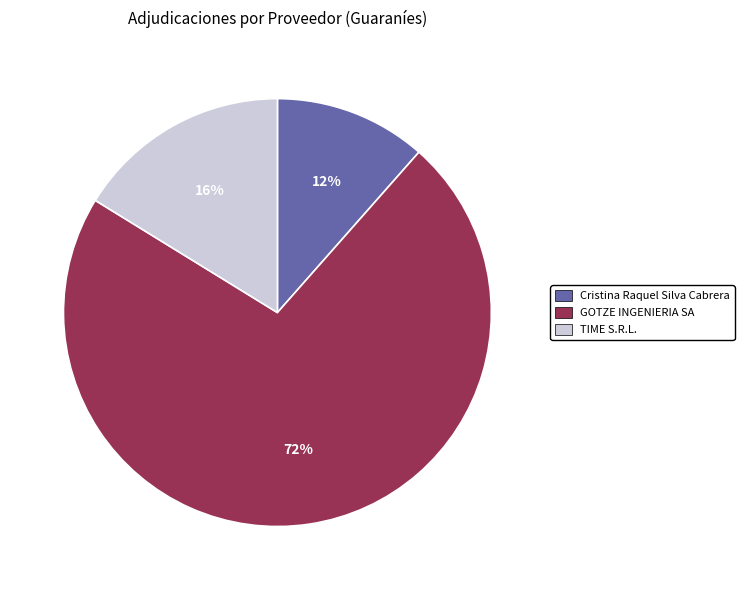

How many segments does this pie chart have?

3